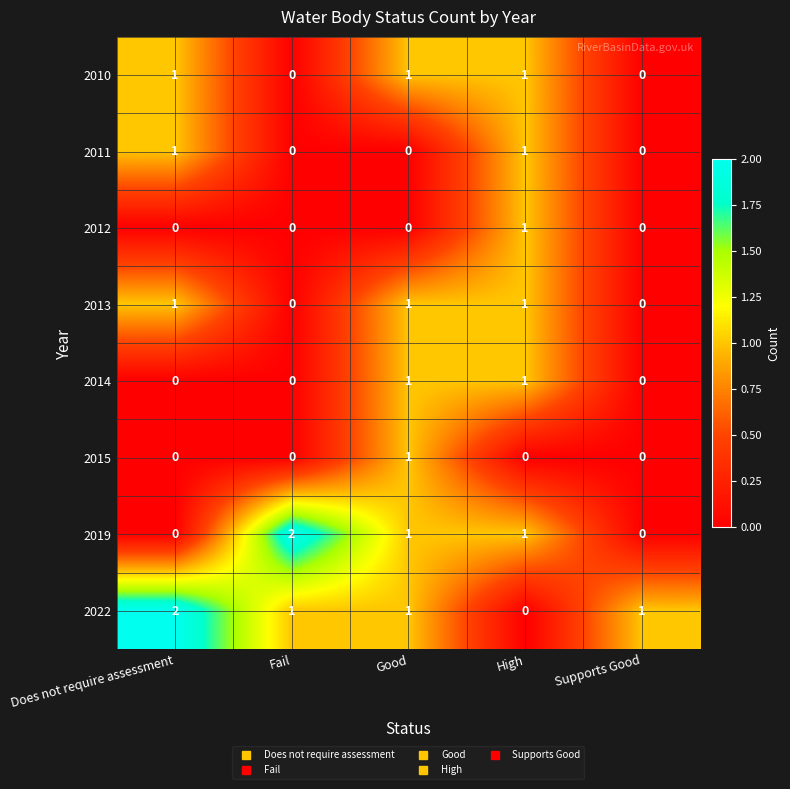

Is the value of 2022 at Supports Good greater than the value of 2019 at Supports Good?

Yes